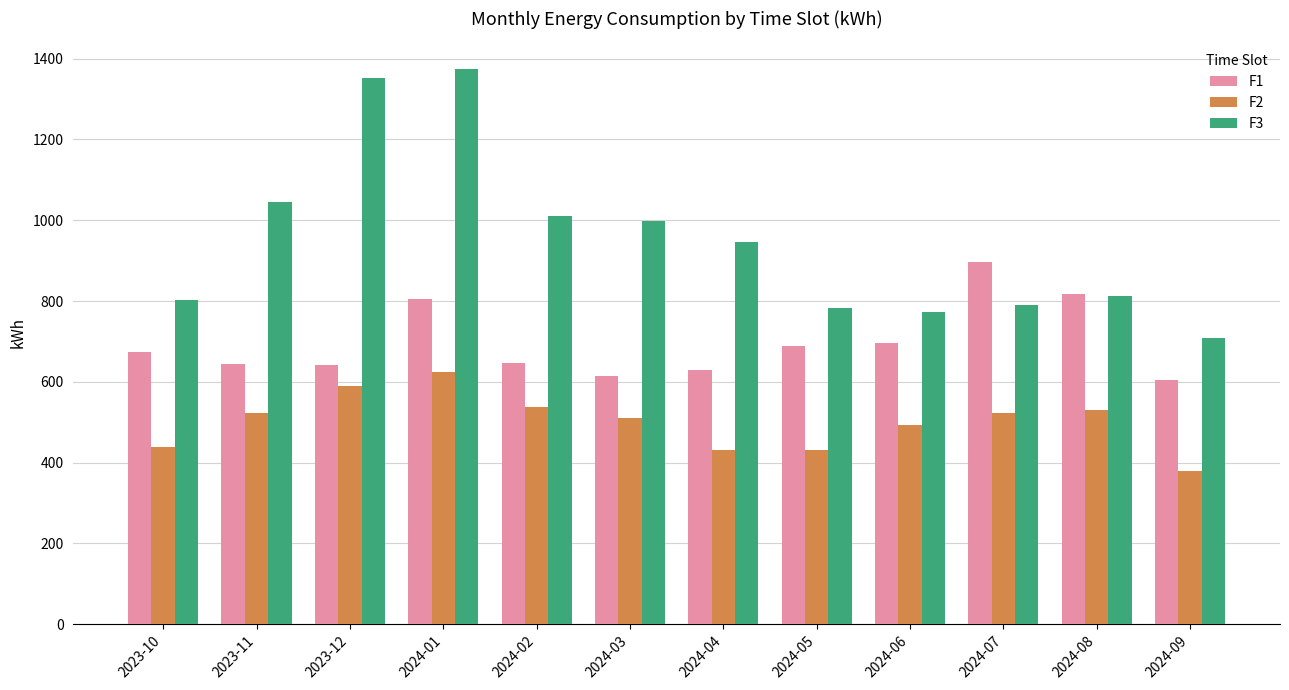

Read the F2 value at 2024-06.

493